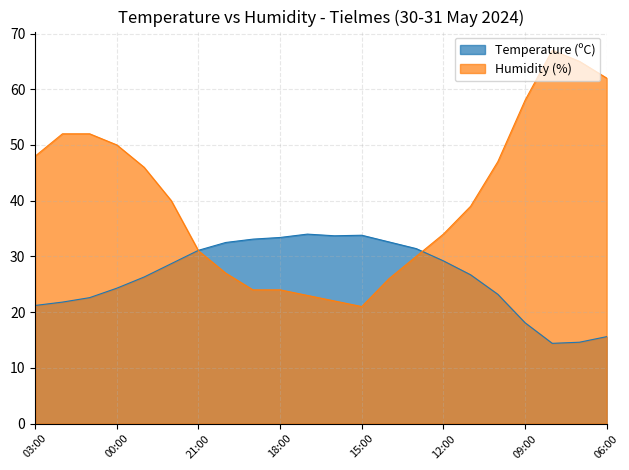

What is the label of the 20th point from the left?

08:00